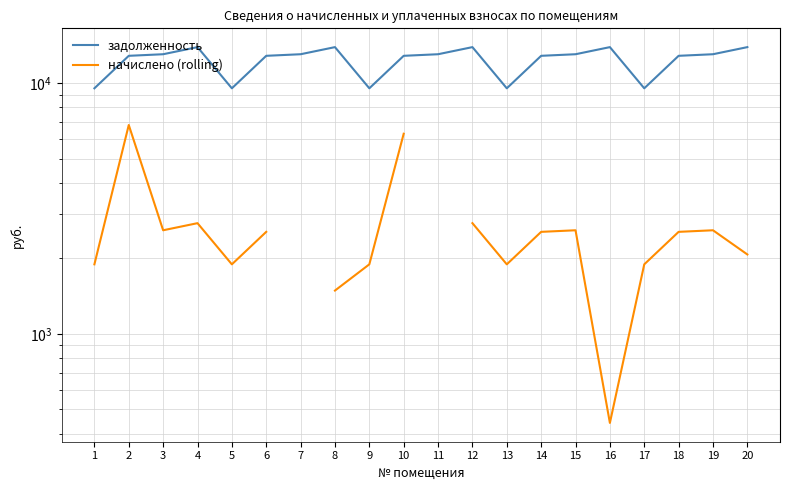

At which category is the sum across all series the highest?

2